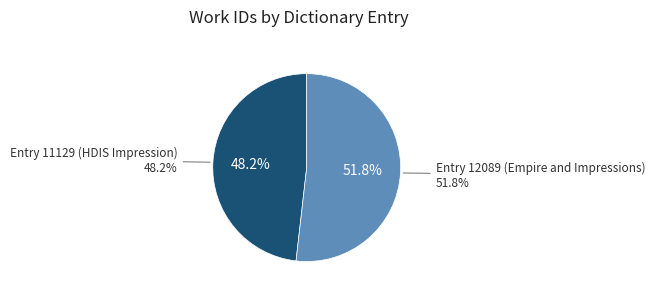

Which category has the biggest portion of the pie?

Entry 12089 (Empire and Impressions)